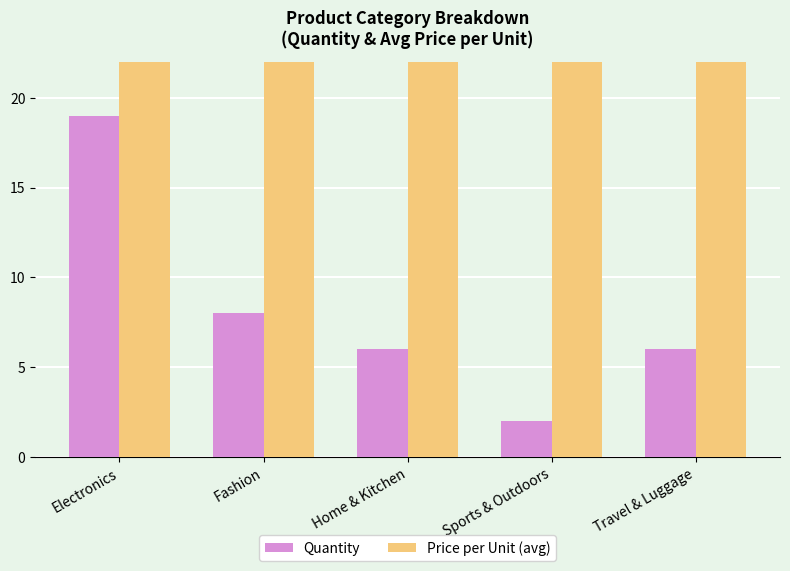

How many groups of bars are there?

5